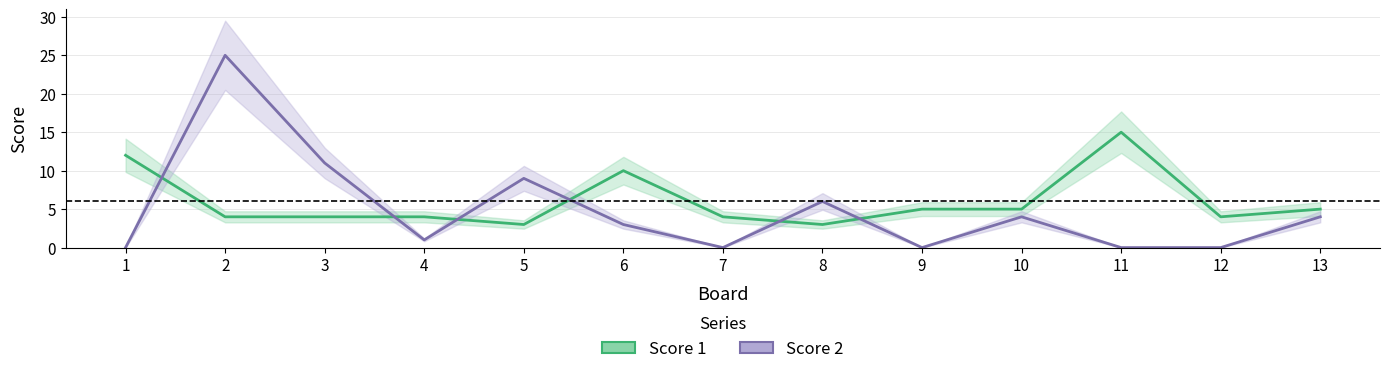

Which label corresponds to the largest value in the chart?

2